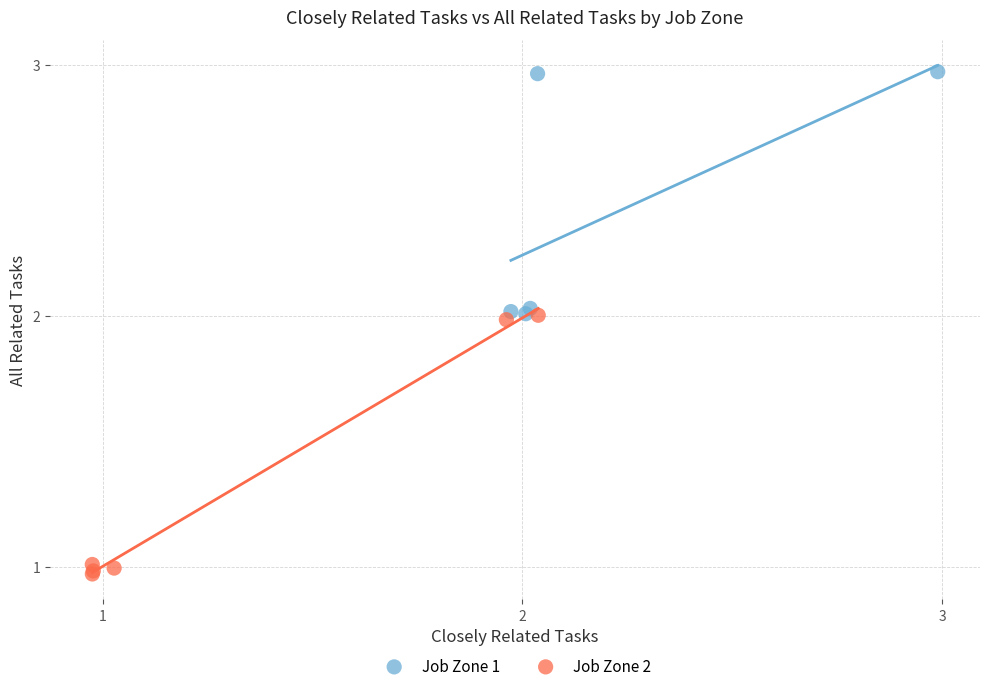

Which series has the largest Y range (max minus min)?

Job Zone 2